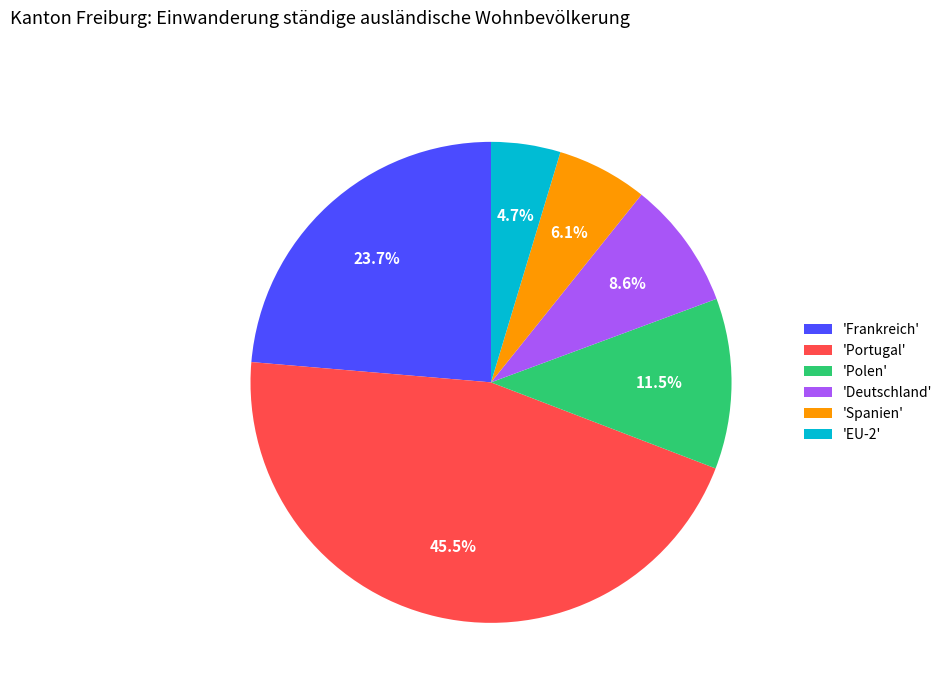

Which slice is the smallest?

'EU-2'